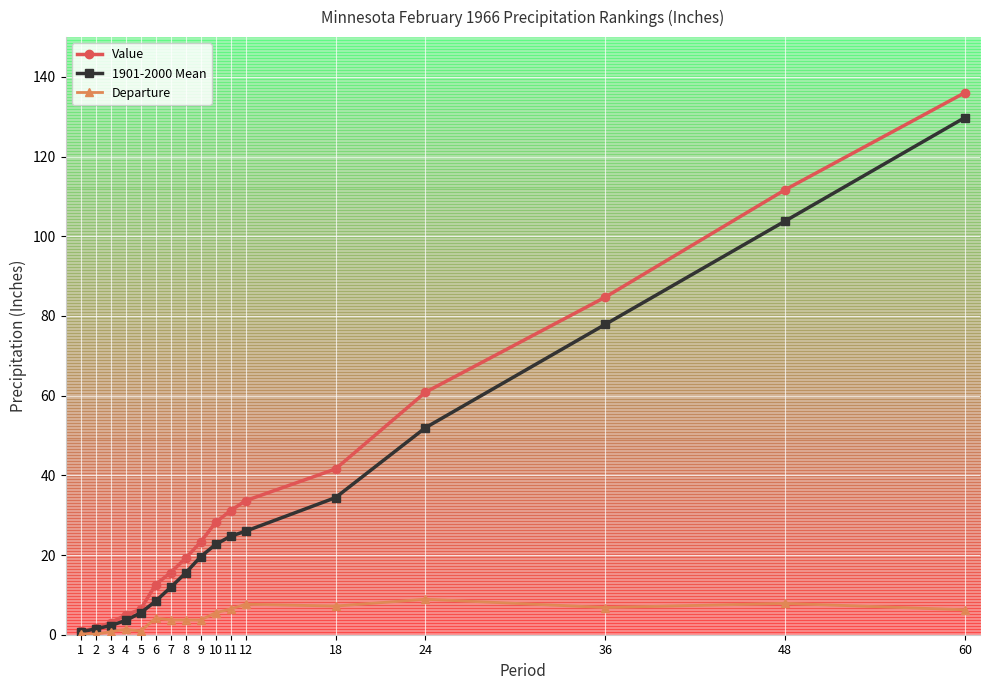

True or false: Departure and 1901-2000 Mean intersect in this chart.

False